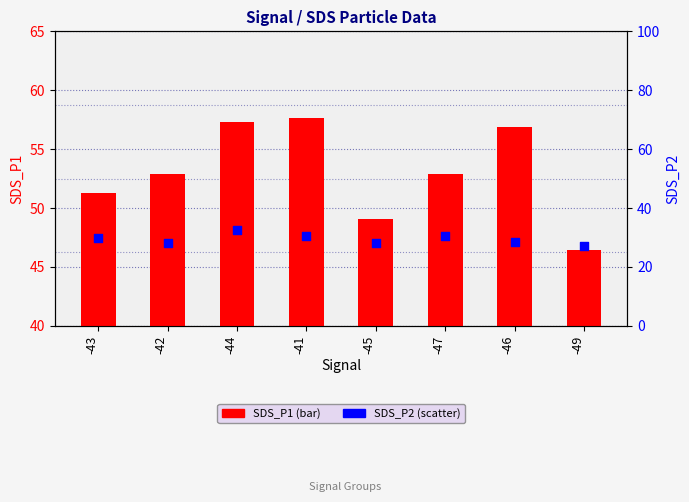

What is the total value across all series at -47?

83.2